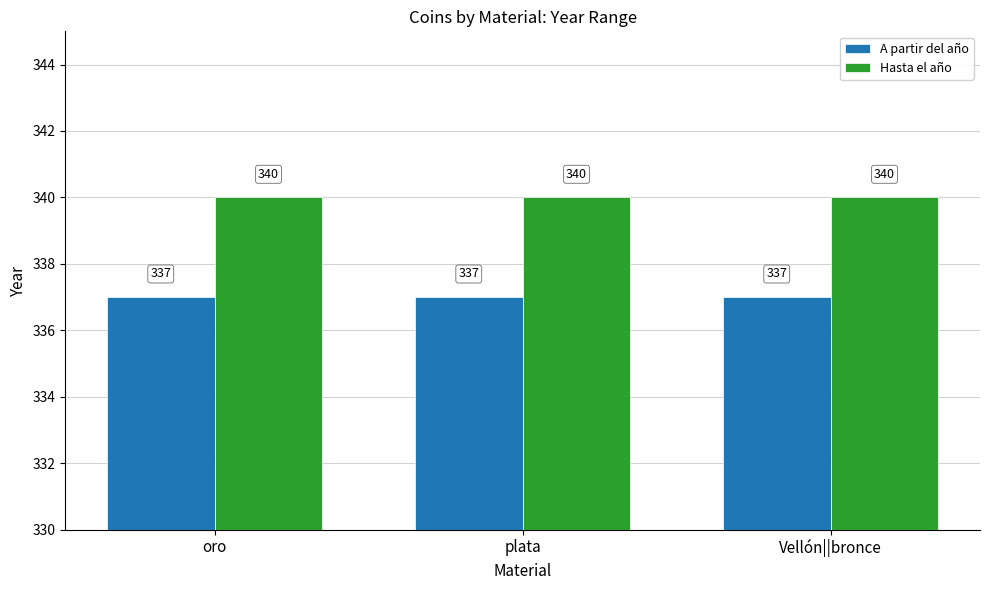

How many distinct data groups are displayed?

2